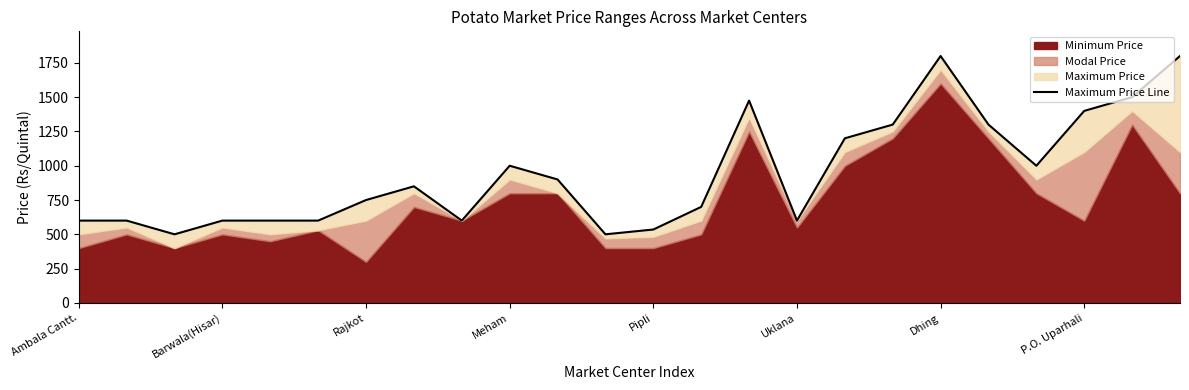

Rank the categories by value from highest to lowest.

18, 23, 22, 14, 21, 17, 19, 16, 9, 20, 10, P.O. Uparhali, Dhing, 13, Ambala Cantt., Barwala(Hisar), Meham, Pipli, Uklana, 8, 15, 12, Rajkot, 11